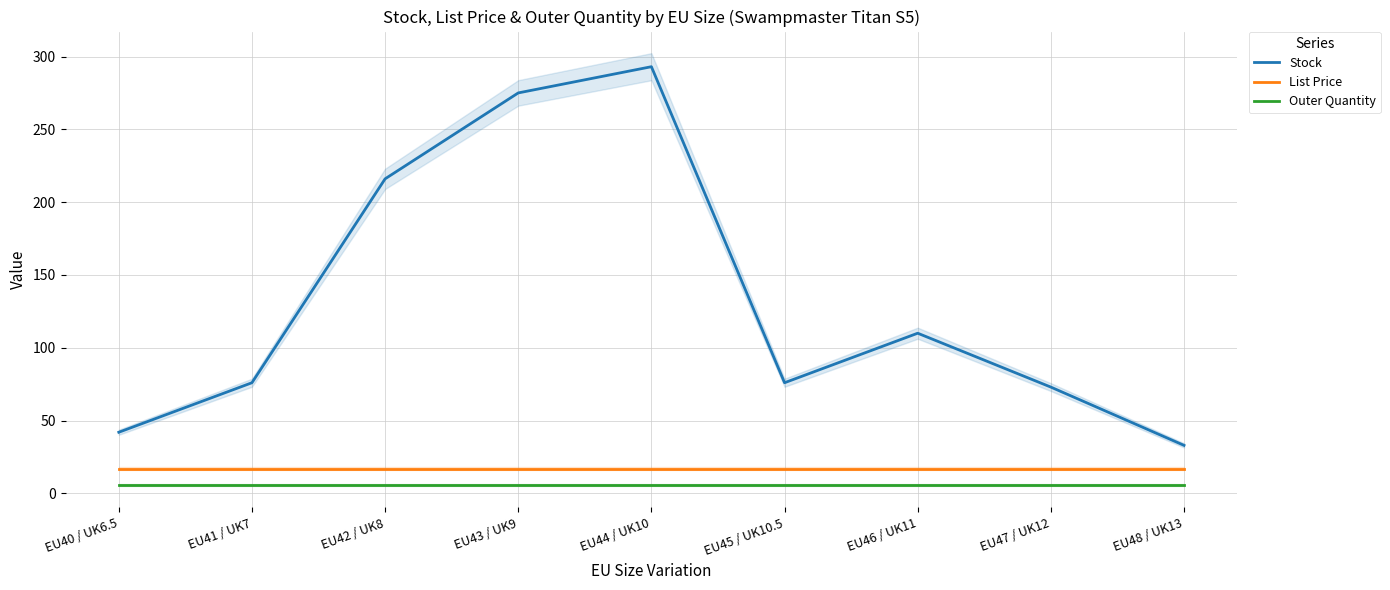

What is the difference between the maximum and minimum values in the Stock series?

260.0